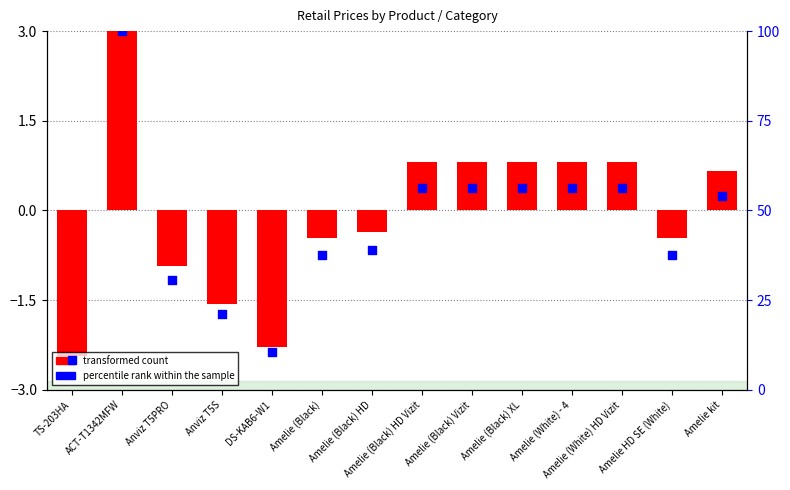

Which series contains the highest Y value?

percentile rank within the sample